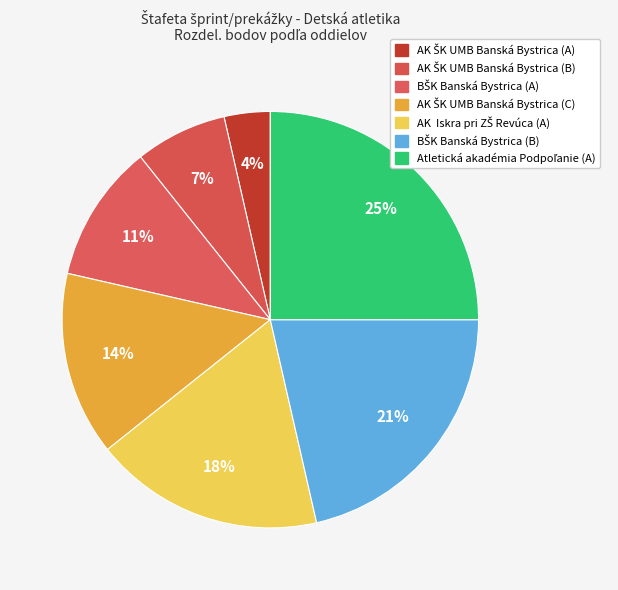

What percentage is the AK ŠK UMB Banská Bystrica (A) slice, to the nearest percent?

4%